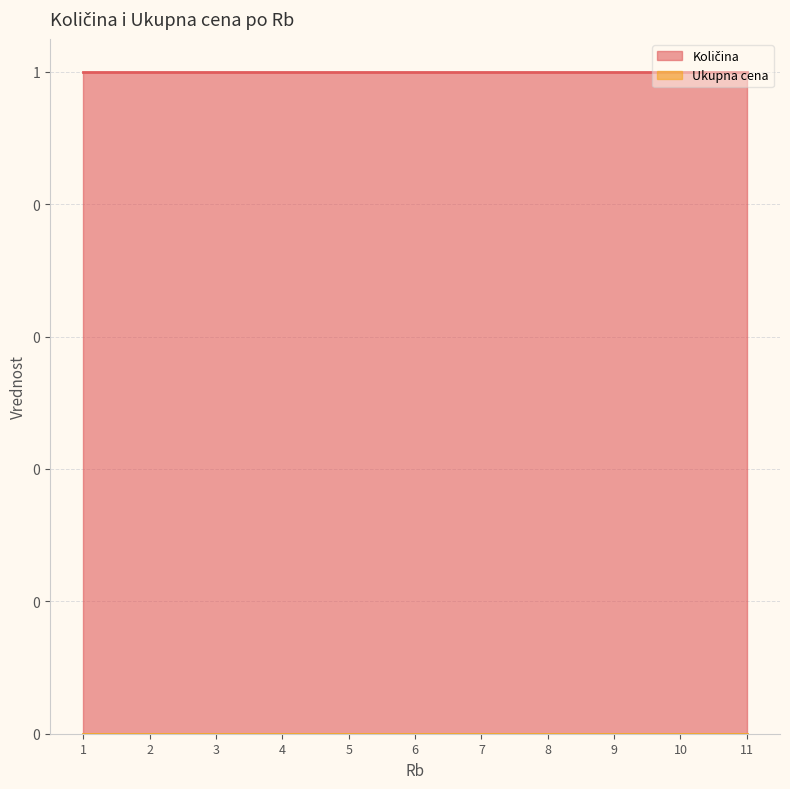

Rank the series by their maximum value, from lowest to highest.

Ukupna cena, Količina